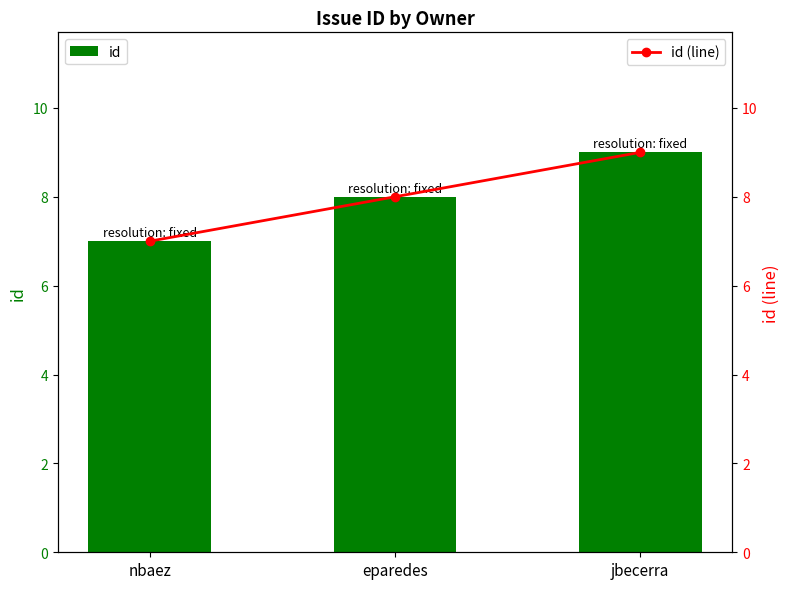

At which label does id (line) reach its minimum?

nbaez